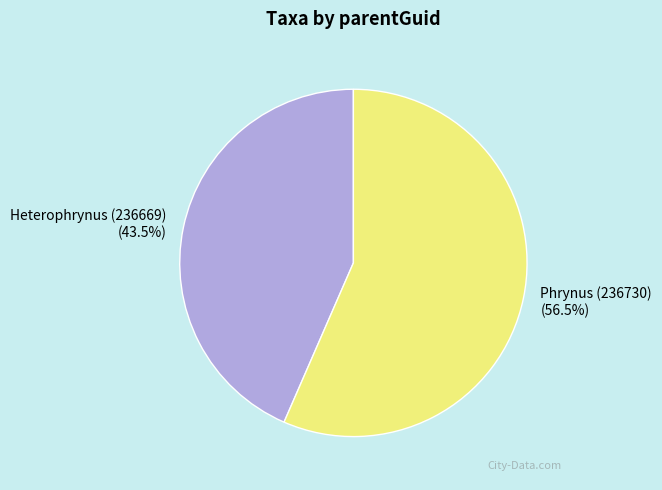

How much of the chart is everything except Phrynus (236730)?

43.5%